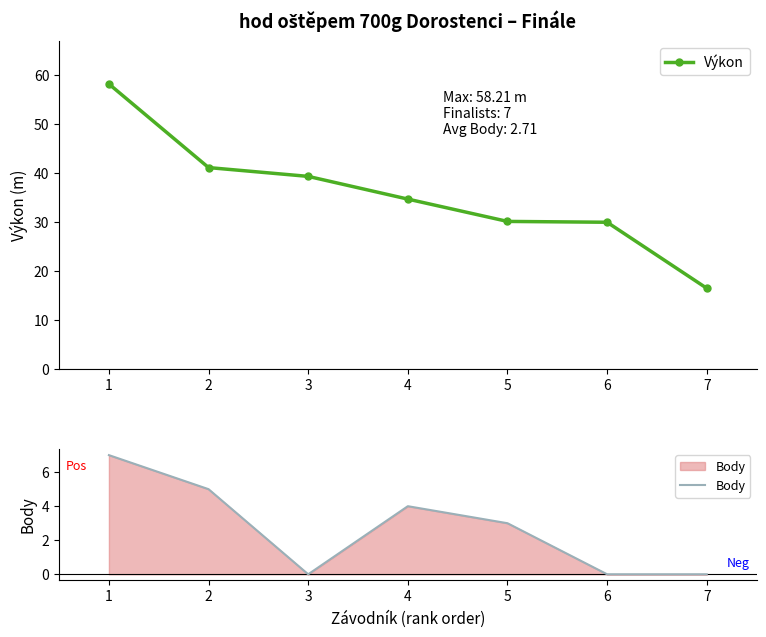

At which category is the sum across all series the highest?

1